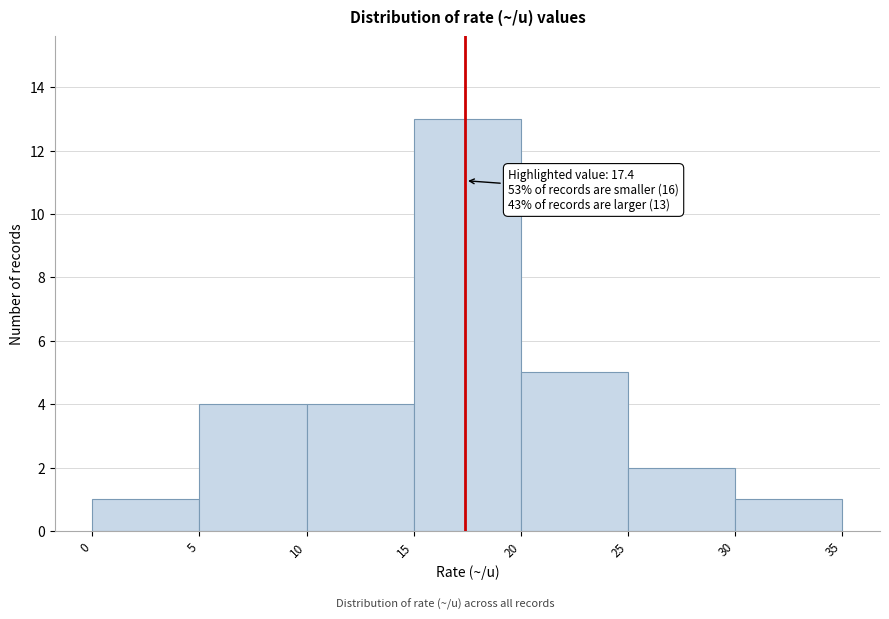

Which range on the x-axis has the tallest bar?

15 to 20